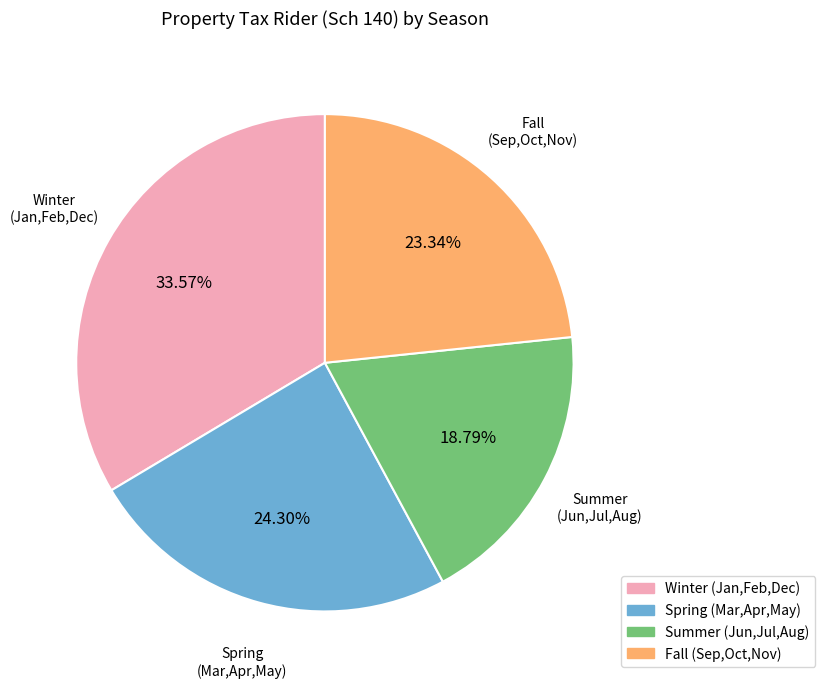

Is the sum of Winter (Jan,Feb,Dec) and Fall (Sep,Oct,Nov) greater than half?

Yes